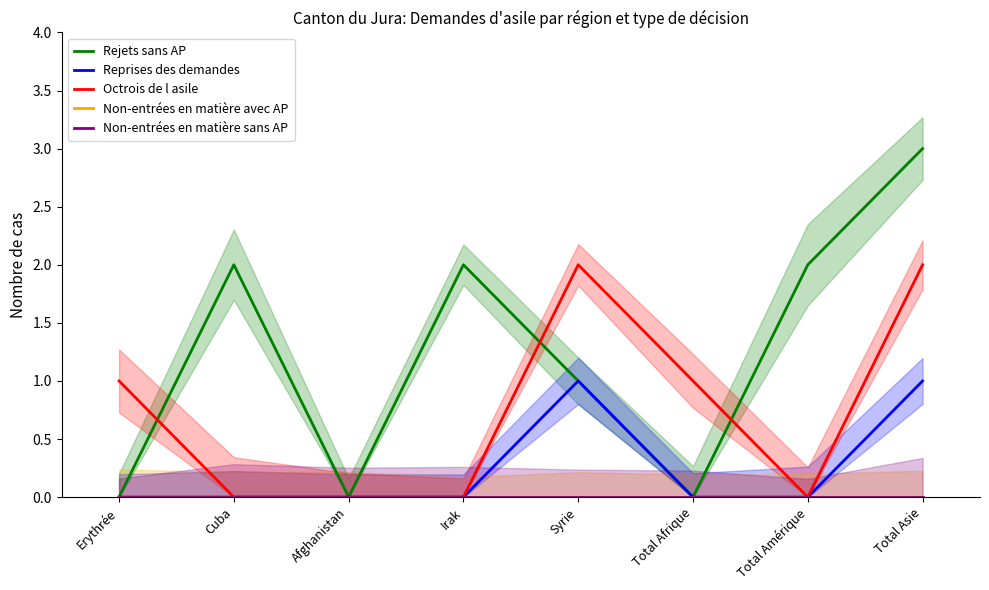

What is the sum of all Rejets sans AP values?

10